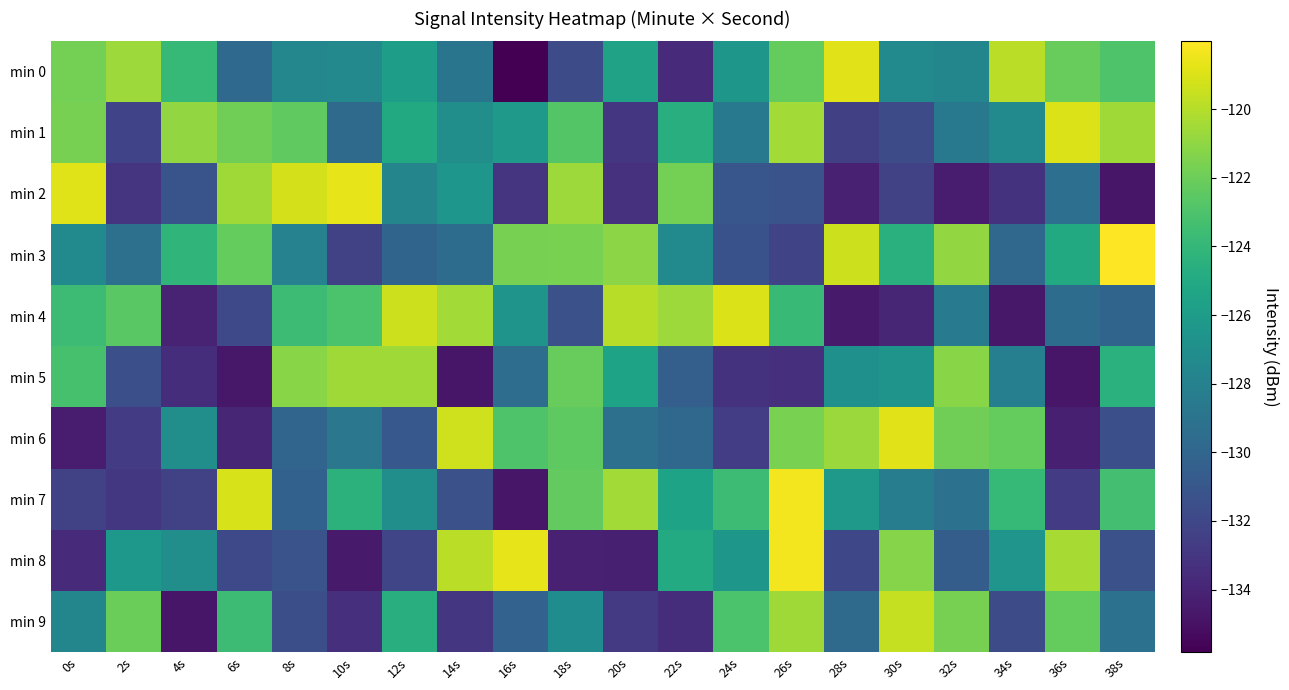

Which label corresponds to the largest value in the chart?

38s